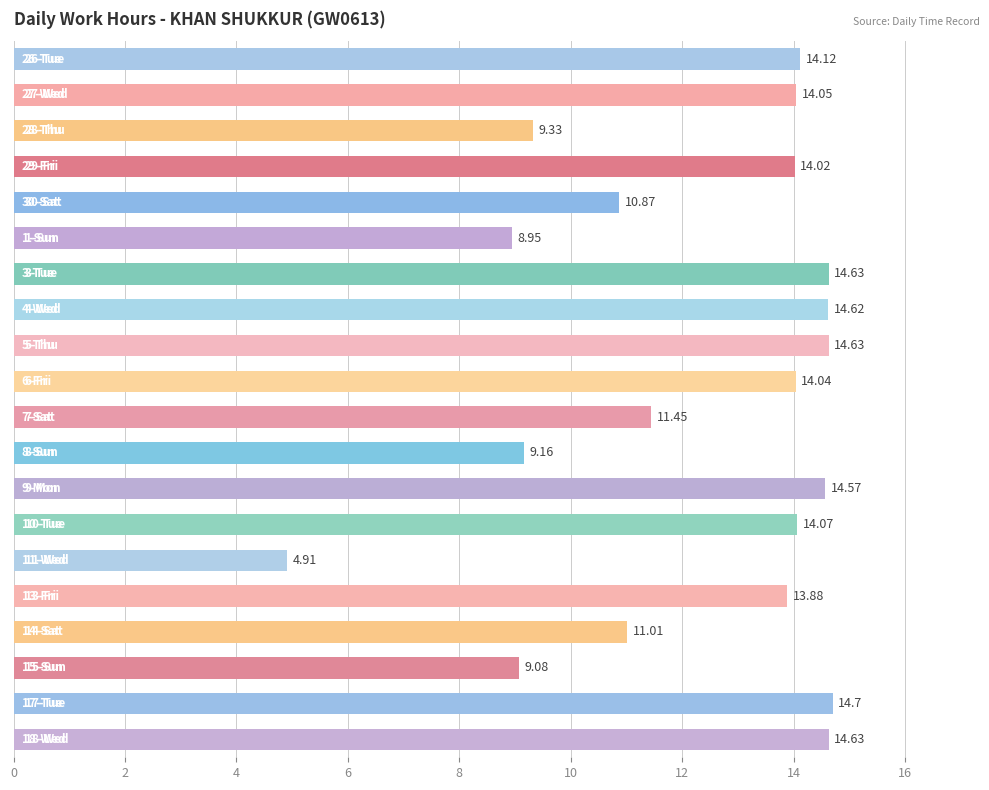

What is the minimum value shown in the chart?

4.9